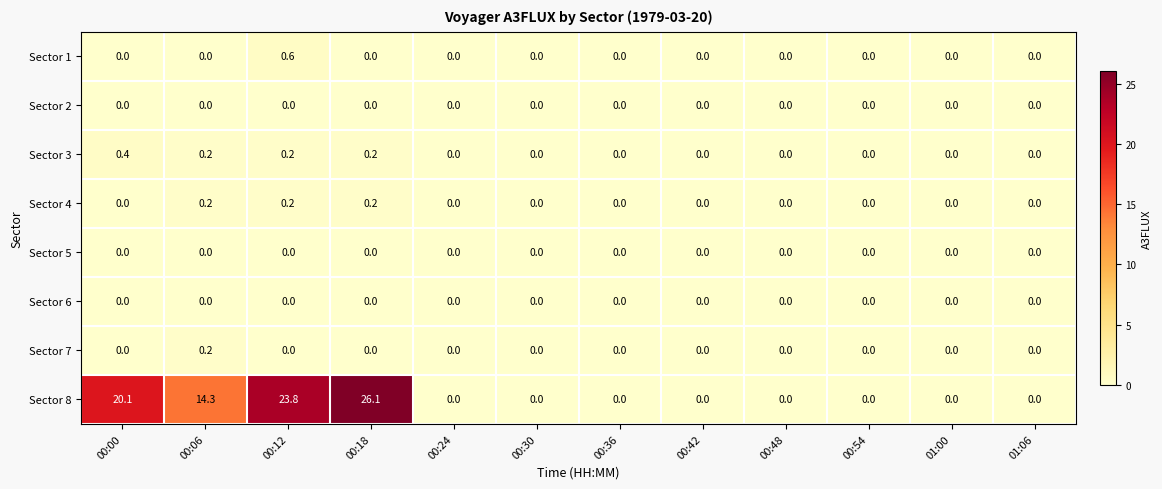

What is the maximum value for Sector 8?

26.1